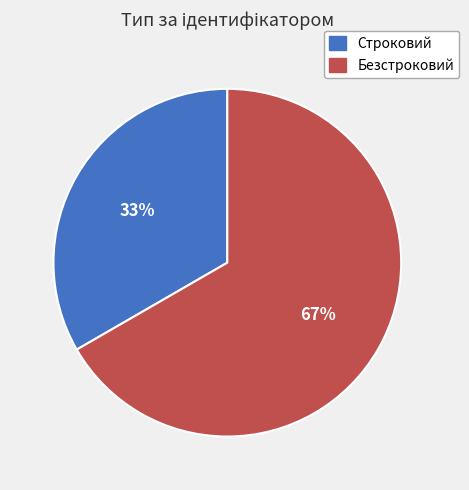

Which category has the biggest portion of the pie?

Безстроковий